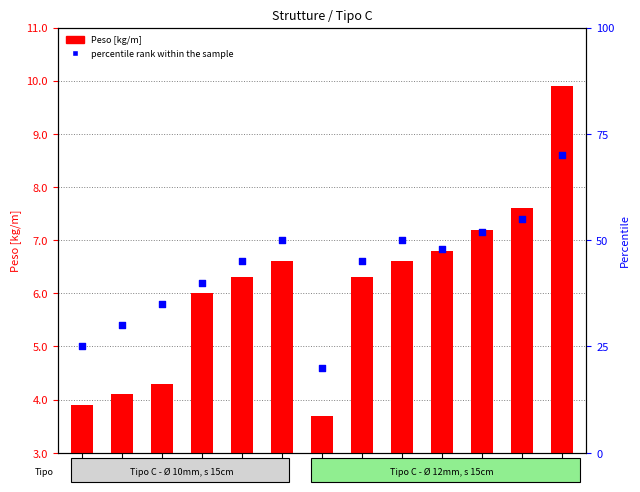

Is the value of percentile rank within the sample at 41 greater than the value of Peso [kg/m] at 42?

Yes